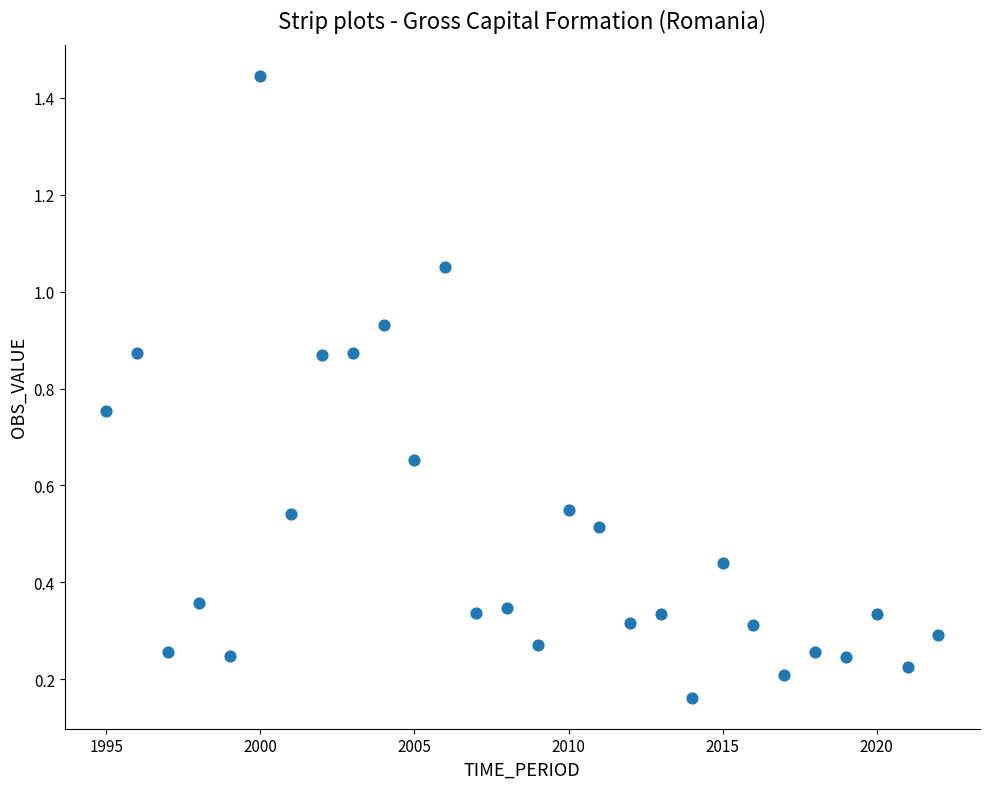

What is the range of X values (max minus min)?

27.0